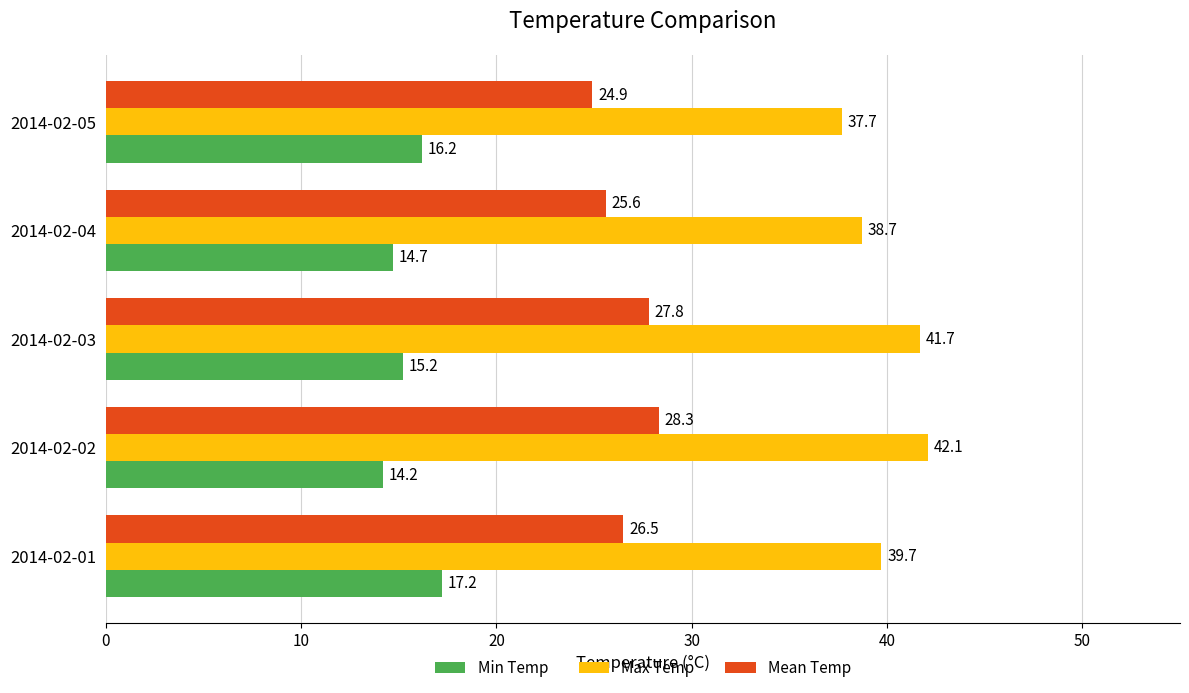

Which series has the largest total across all categories?

Max Temp